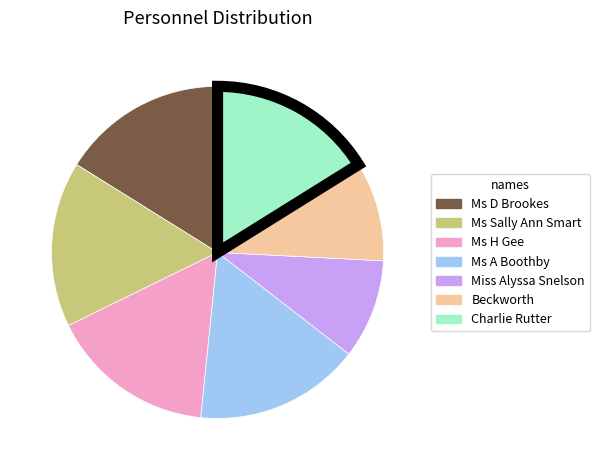

Combined, do Ms Sally Ann Smart and Miss Alyssa Snelson account for over 50%?

No